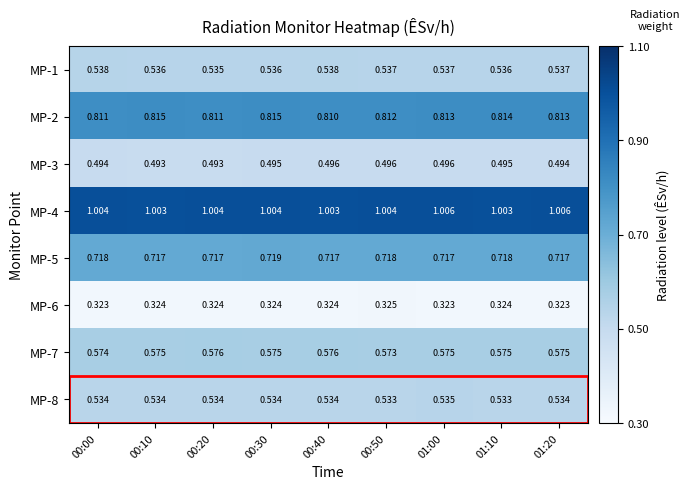

What is the total value across all series at 00:50?

5.0